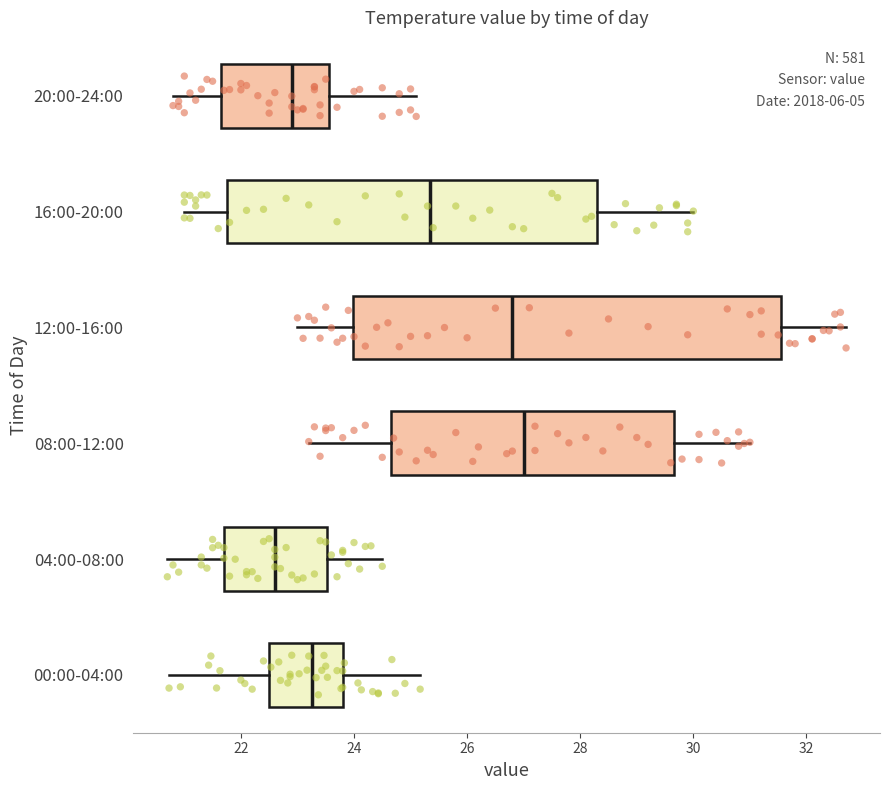

Reading bottom to top, read every box against the x-axis: the position of its median line, the range the box covers, and the ends of its whiskers. The values are not printed on the chart, so give them approximately, as read against the axis.

00:00-04:00: median 23.2, box 22.4 to 23.8, whiskers 20.8 to 25.2
04:00-08:00: median 22.6, box 21.8 to 23.6, whiskers 20.8 to 24.6
08:00-12:00: median 27.0, box 24.6 to 29.6, whiskers 23.2 to 31.0
12:00-16:00: median 26.8, box 24.0 to 31.6, whiskers 23.0 to 32.8
16:00-20:00: median 25.4, box 21.8 to 28.4, whiskers 21.0 to 30.0
20:00-24:00: median 23.0, box 21.6 to 23.6, whiskers 20.8 to 25.2